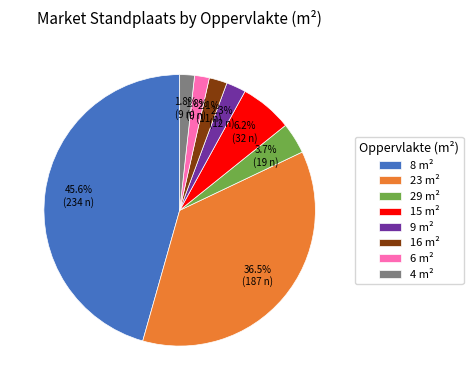

Is there a majority slice in this chart?

No